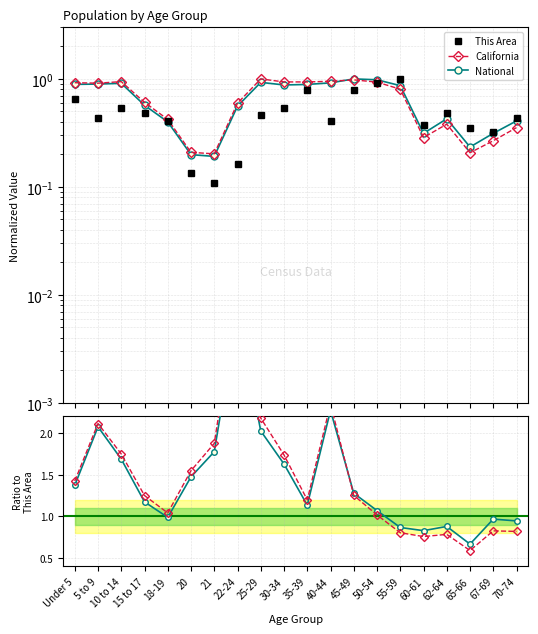

Reading left to right, transcribe all the data shown in this chart.

This Area: 0.6	0.4	0.5	0.5	0.4	0.1	0.1	0.2	0.5	0.5	0.8	0.4	0.8	0.9	1.0	0.4	0.5	0.4	0.3	0.4
California: 0.9	0.9	0.9	0.6	0.4	0.2	0.2	0.6	1.0	0.9	0.9	1.0	1.0	0.9	0.8	0.3	0.4	0.2	0.3	0.4
National: 0.9	0.9	0.9	0.6	0.4	0.2	0.2	0.6	0.9	0.9	0.9	0.9	1.0	1.0	0.9	0.3	0.4	0.2	0.3	0.4
California / This Area: 1.4	2.1	1.7	1.2	1.0	1.5	1.9	3.7	2.2	1.7	1.2	2.3	1.3	1.0	0.8	0.8	0.8	0.6	0.8	0.8
National / This Area: 1.4	2.1	1.7	1.2	1.0	1.5	1.8	3.5	2.0	1.6	1.1	2.3	1.3	1.1	0.9	0.8	0.9	0.7	1.0	0.9